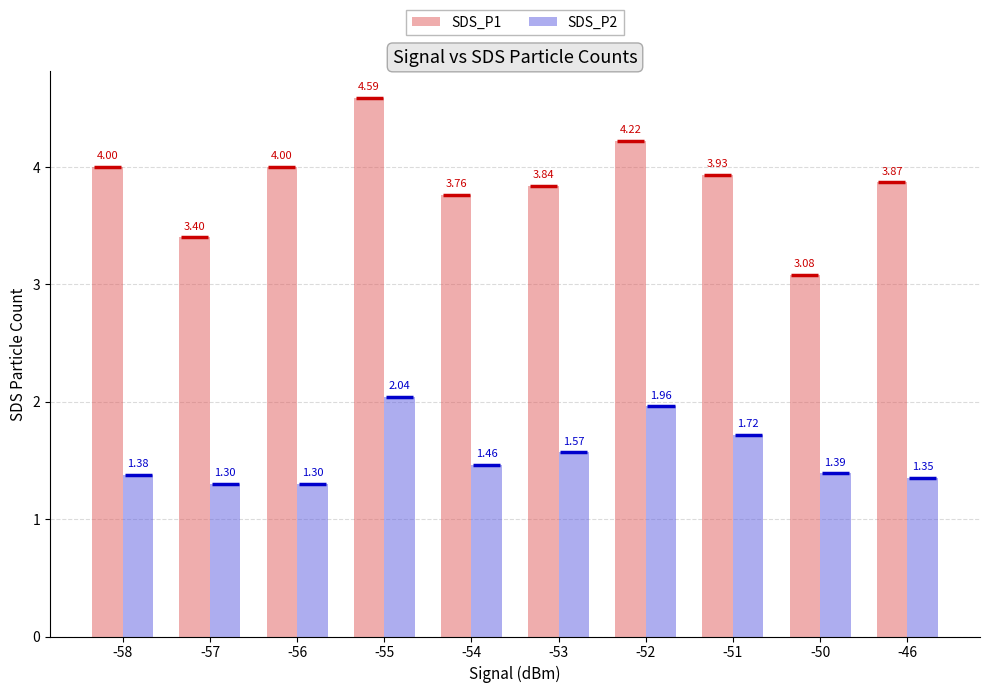

Are the bars horizontal?

No